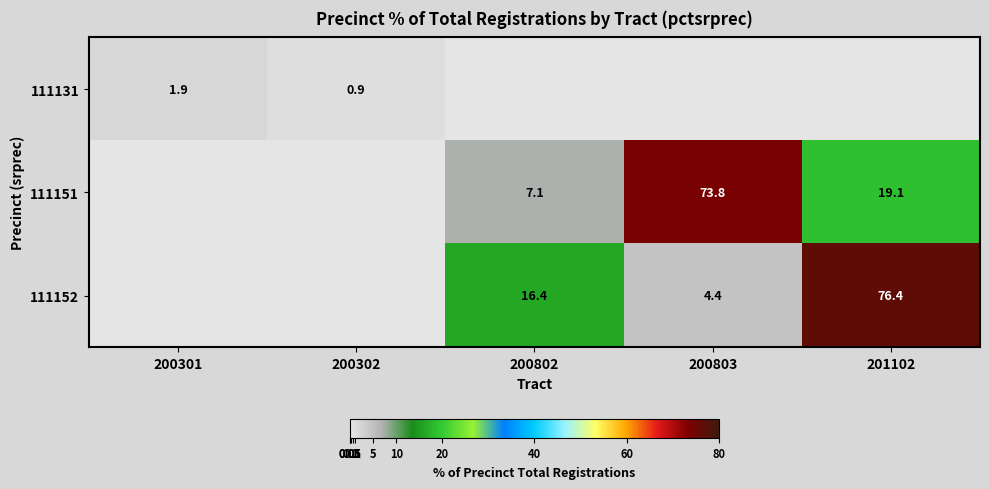

What is the sum of the 111152 values at 201102 and 200803?

80.8